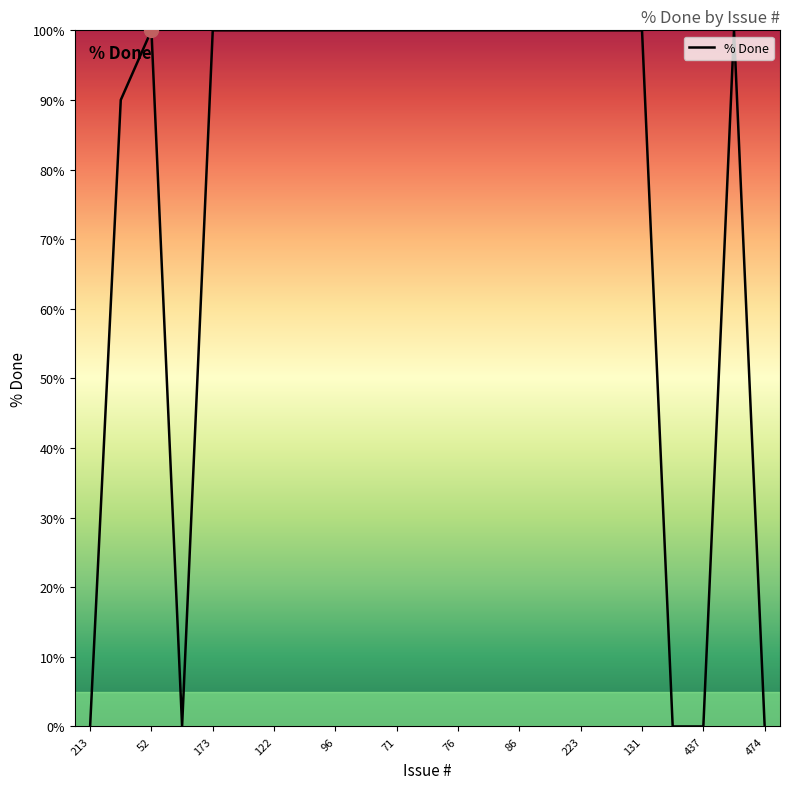

True or false: the data has more than 1 interior local peaks.

True